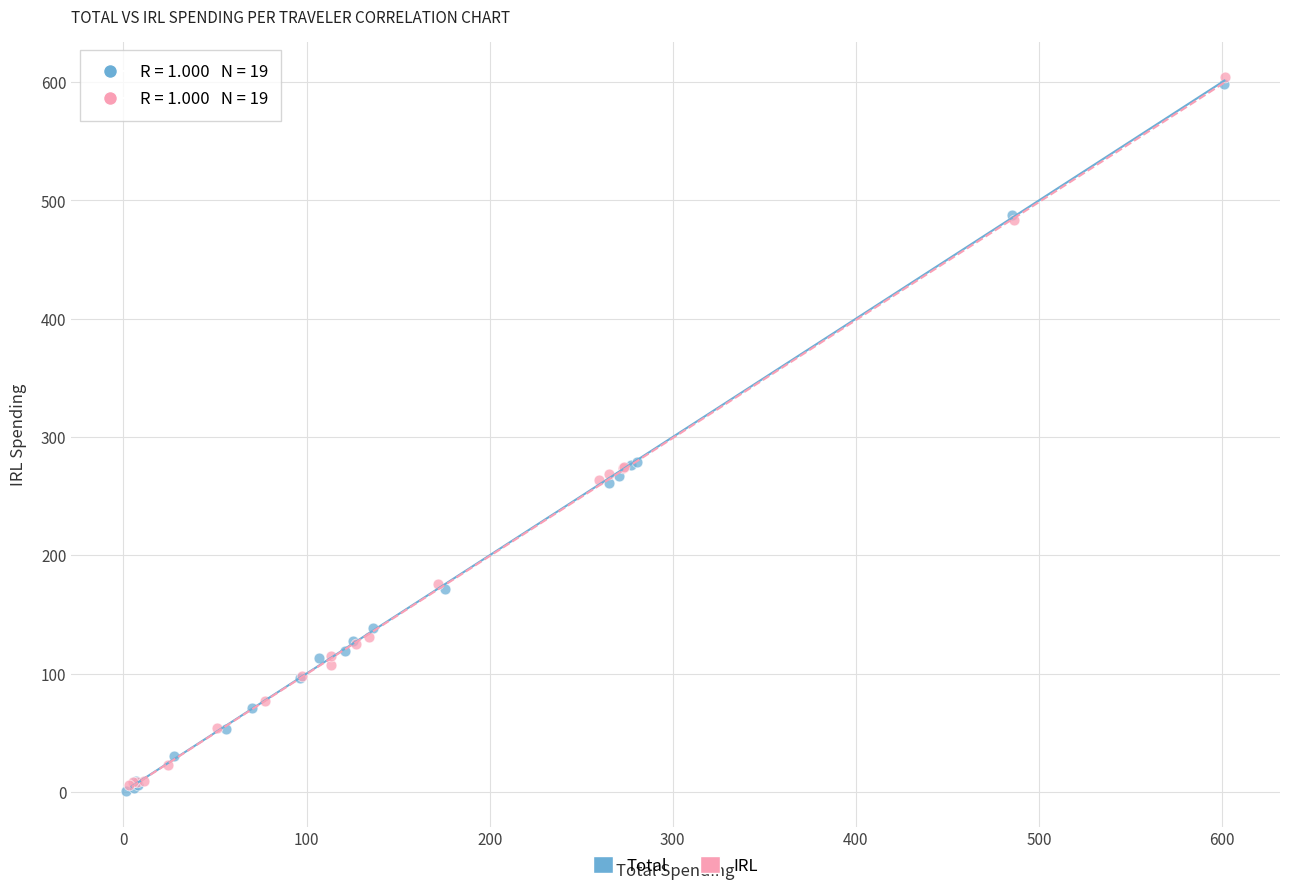

What are all the series names shown in the legend?

Total, IRL